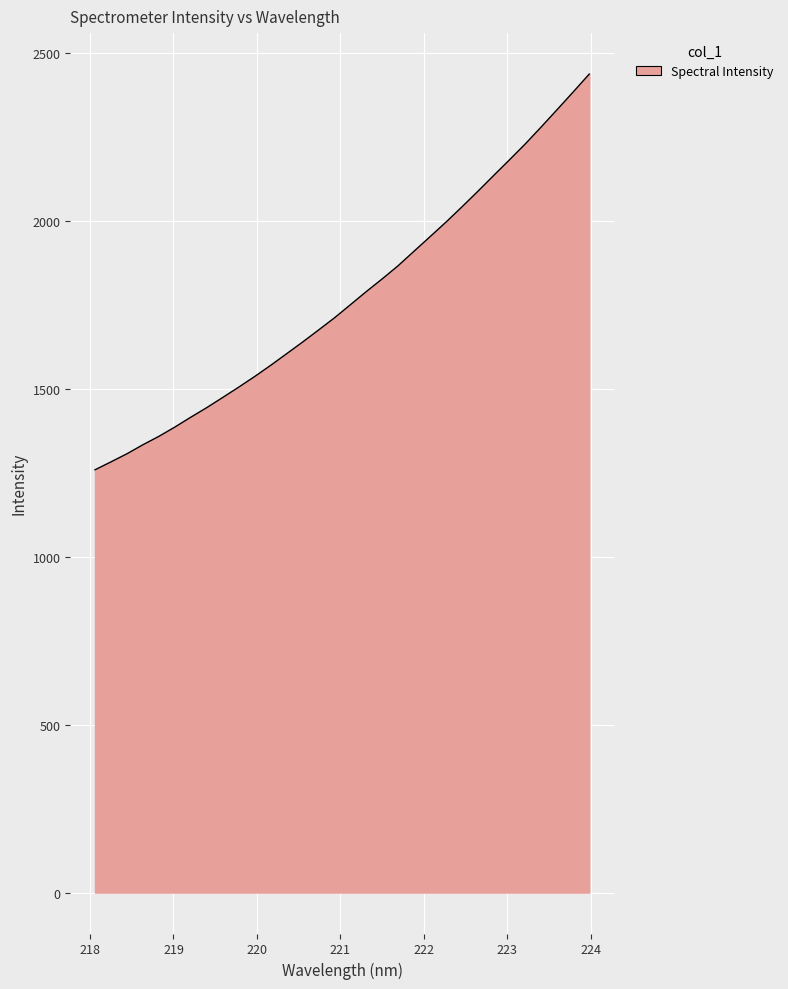

What is the minimum value shown in the chart?

1259.3